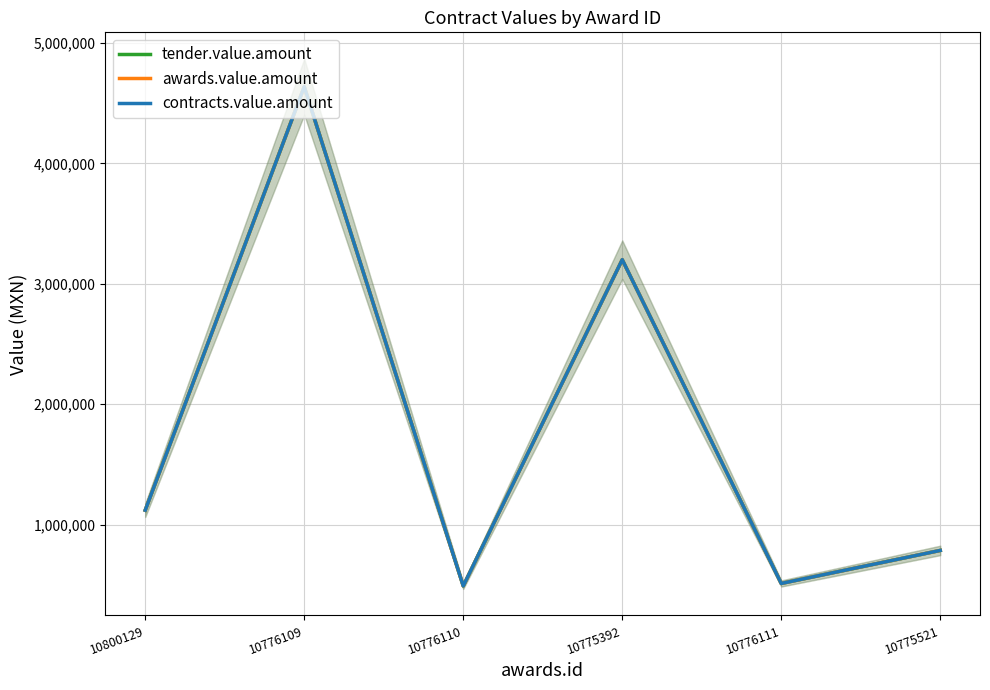

The value of contracts.value.amount at 10775521 is 784760.2. True or false?

True